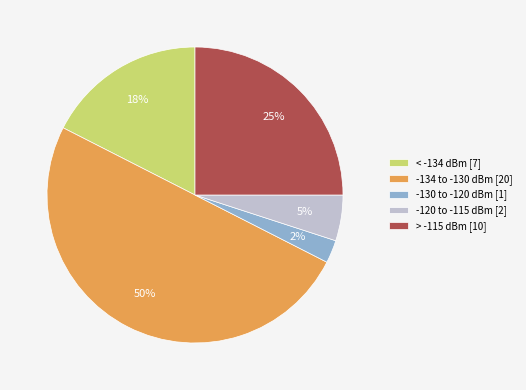

To the nearest percent, what is the average slice percentage?

20%